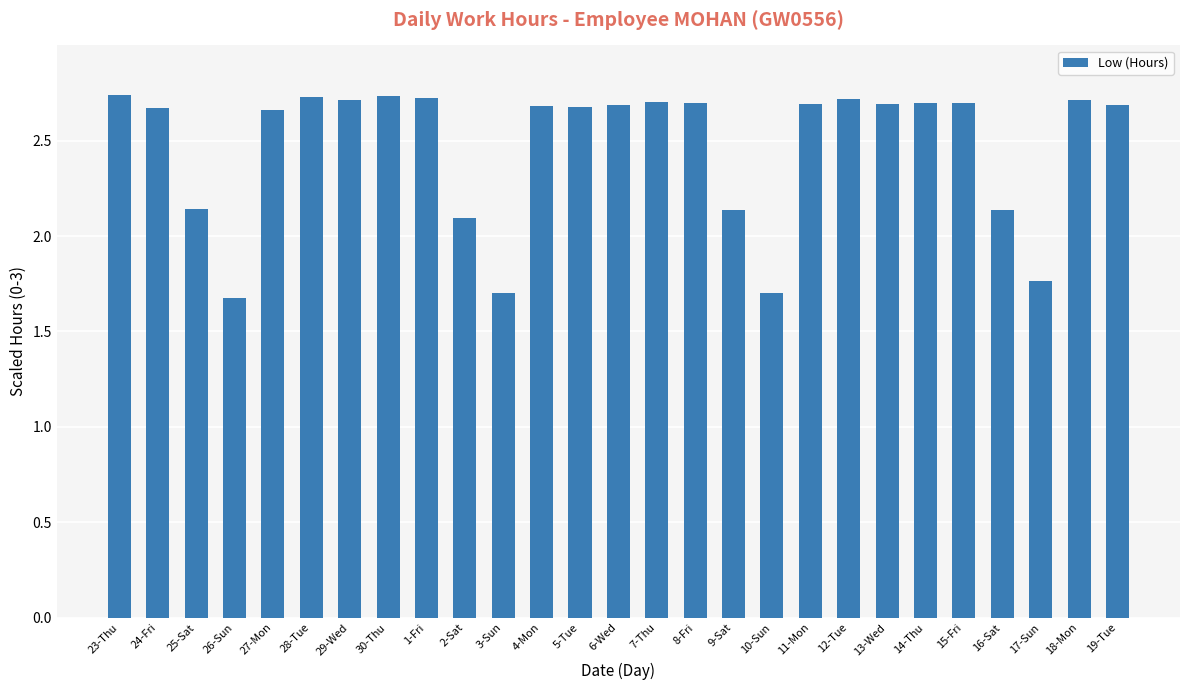

What is the smallest value displayed?

1.7